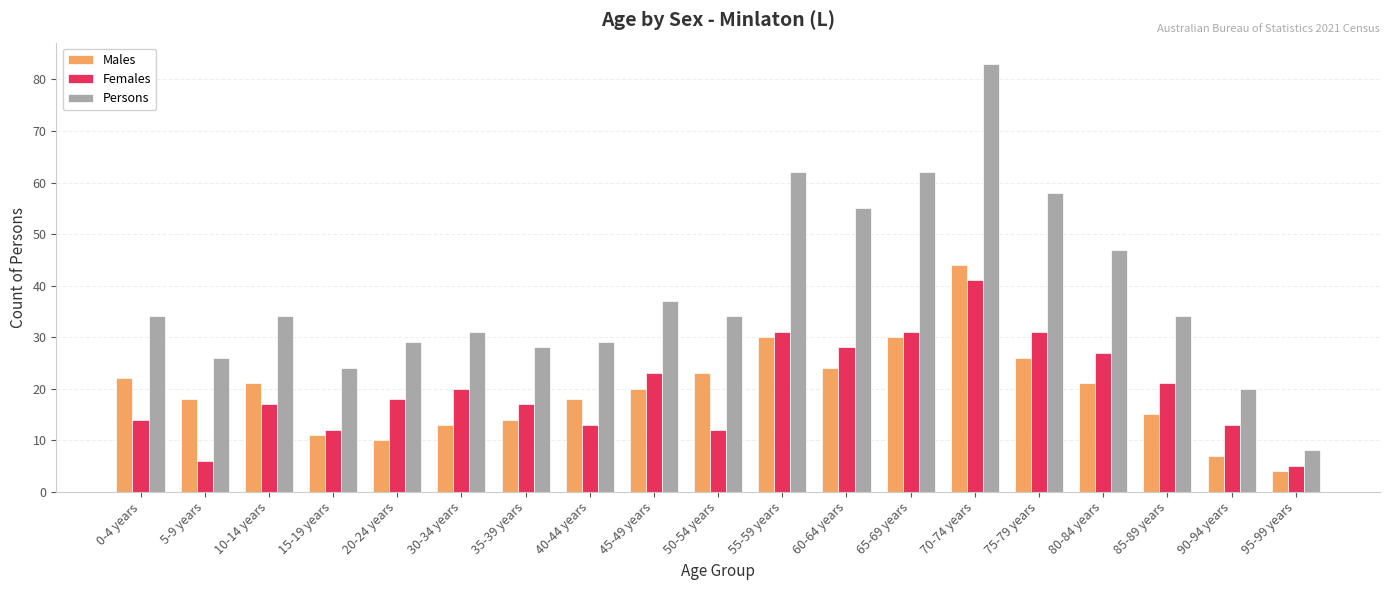

At which label is Persons closest to 45?

80-84 years